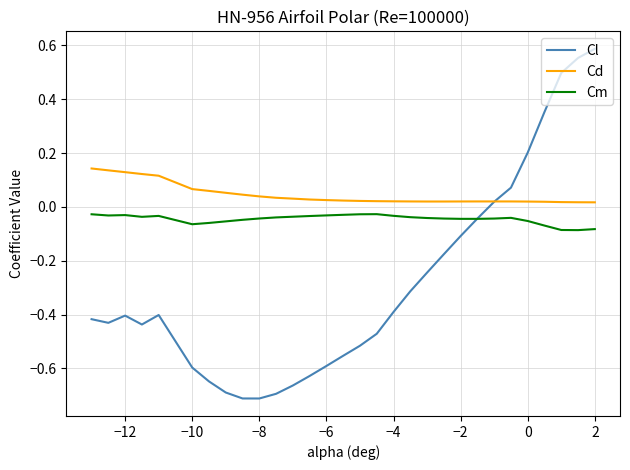

How many lines are shown in the chart?

3